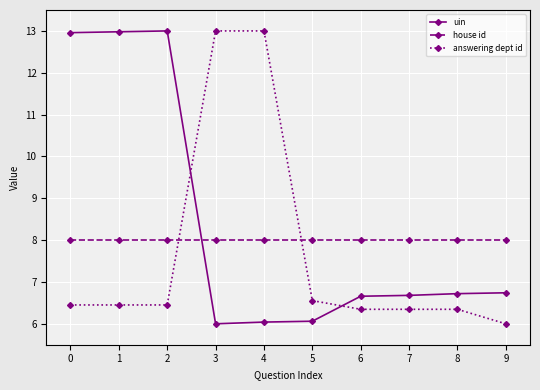

Where do uin and answering dept id first cross each other?

2 and 3